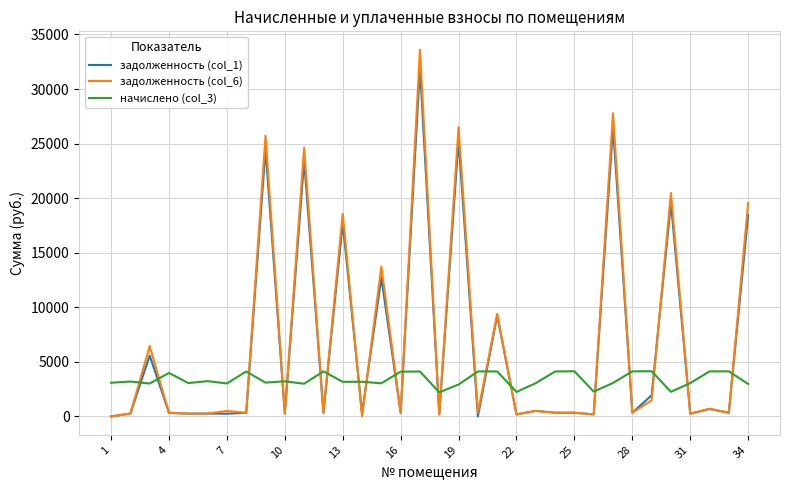

Which series ends up on top after the final intersection of задолженность (col_1) and начислено (col_3)?

задолженность (col_1)